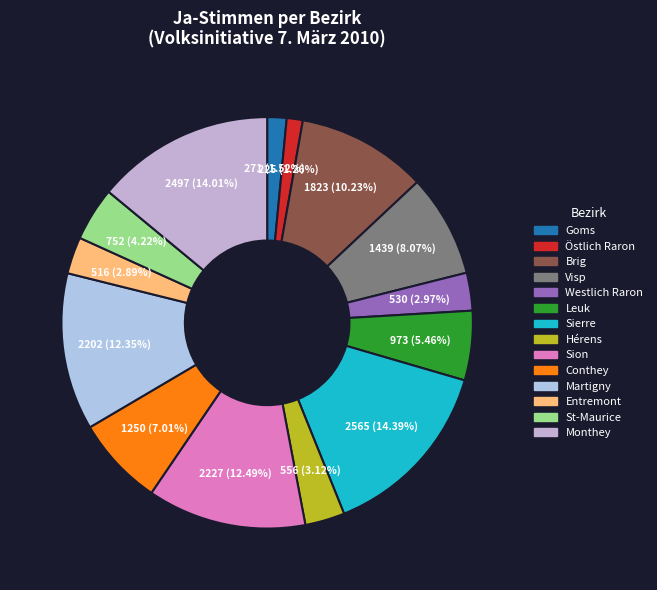

Does Goms account for over 50% of the chart?

No